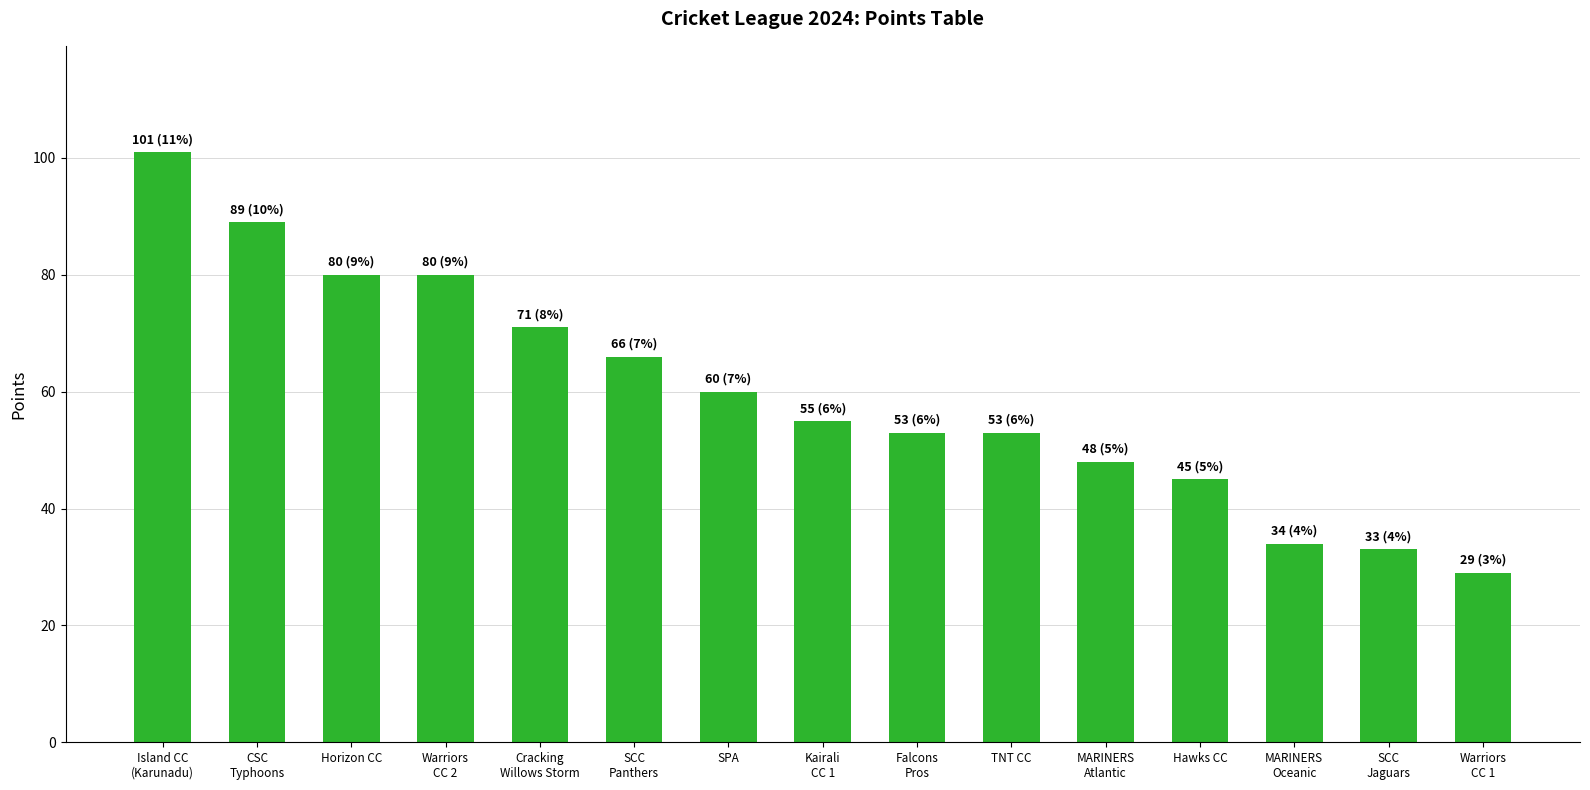

Does the chart contain any negative values?

No